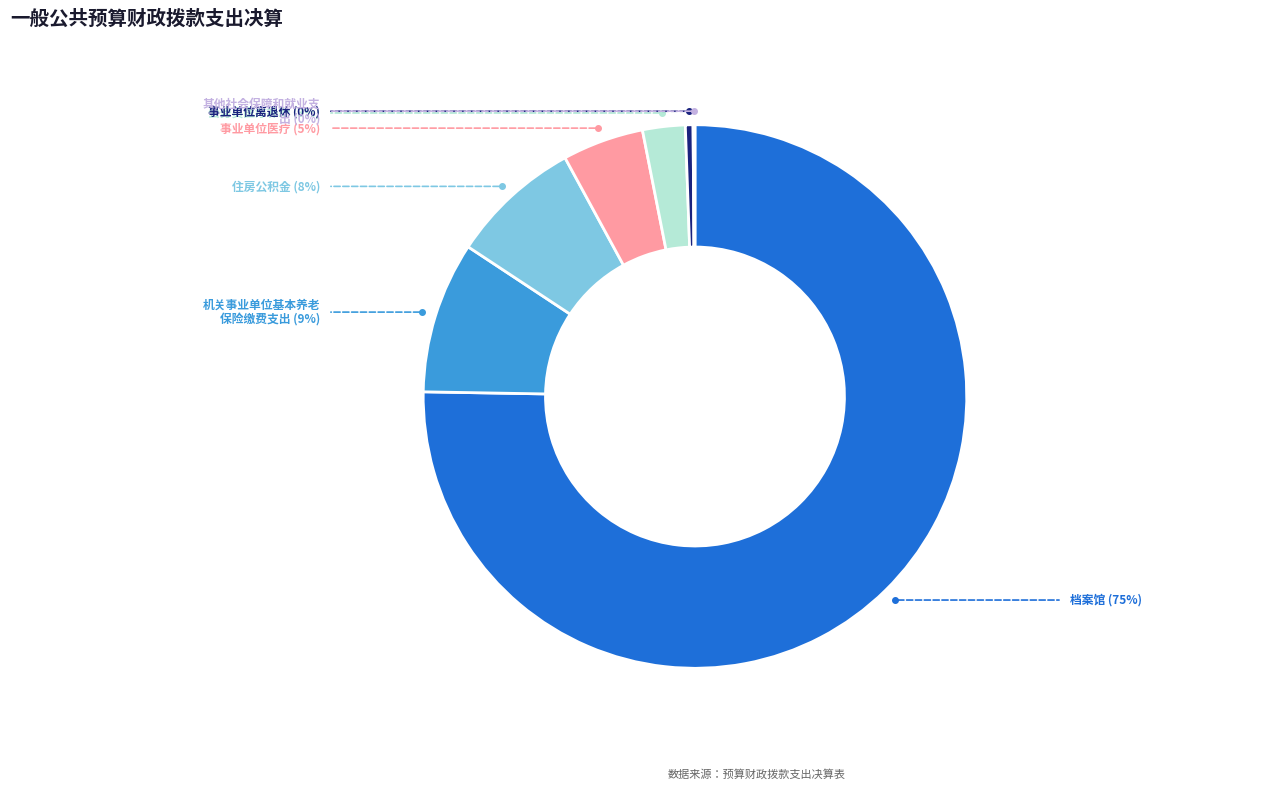

Is there any slice that represents more than half of the pie?

Yes